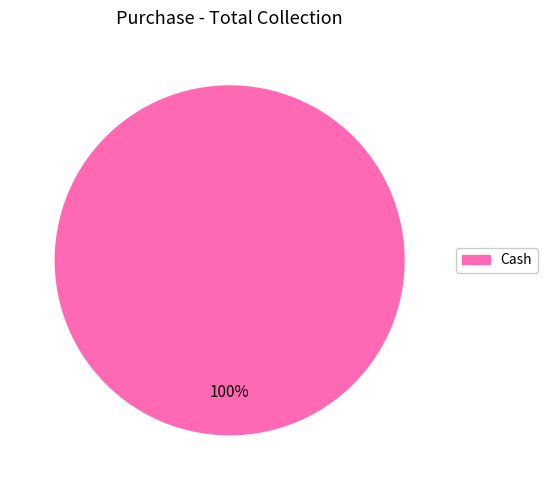

Does any single category account for the majority?

Yes